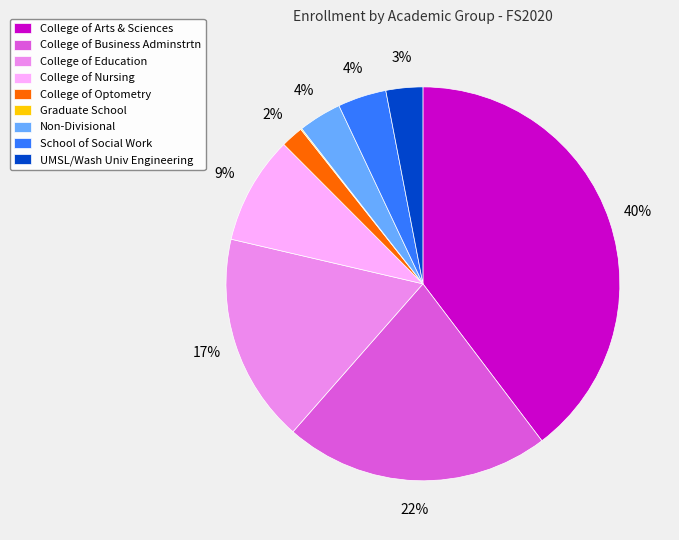

To the nearest percent, what percentage of the pie is College of Arts & Sciences?

40%